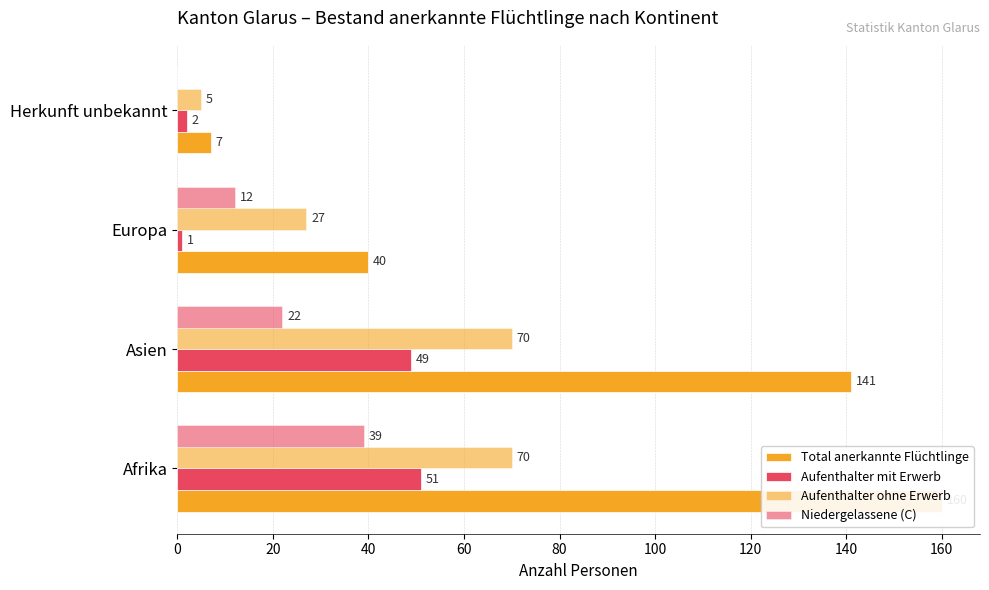

At Asien, list the series in order from smallest to largest.

Niedergelassene (C), Aufenthalter mit Erwerb, Aufenthalter ohne Erwerb, Total anerkannte Flüchtlinge